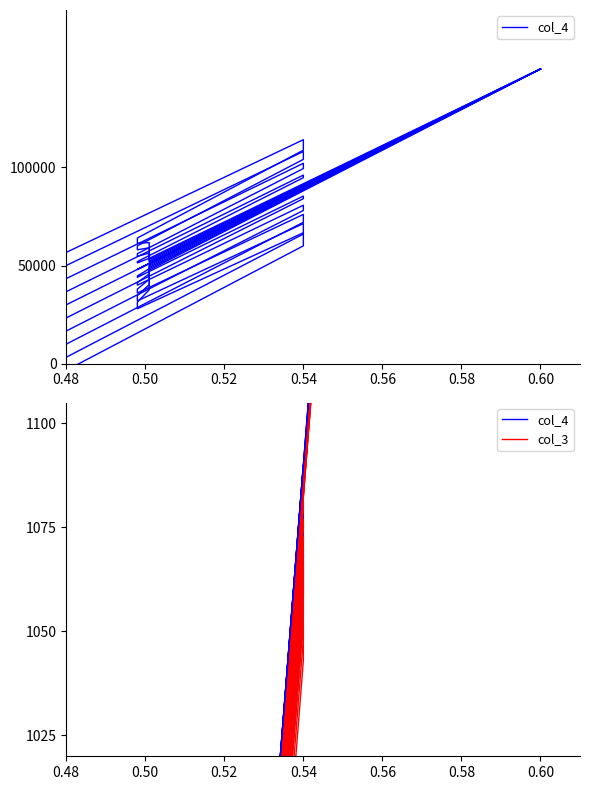

True or false: col_4 has a value of 413.6 at 0.52.

False